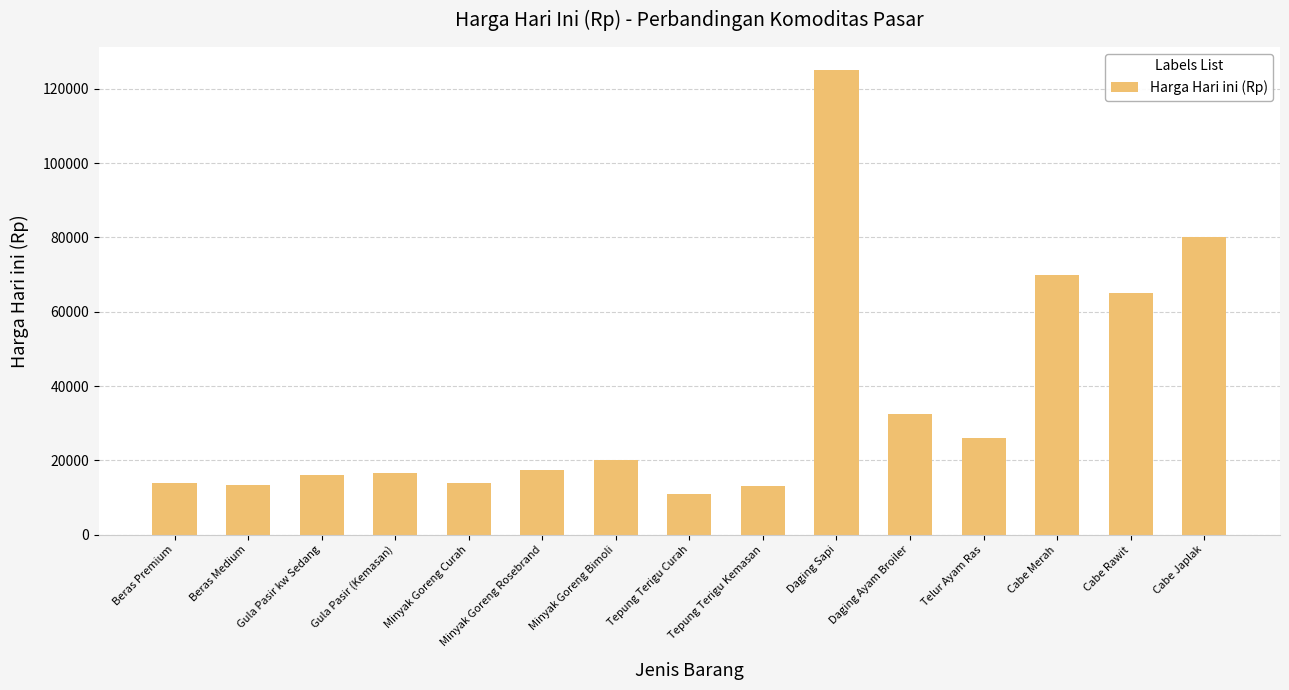

What is the sum of all values?

533900